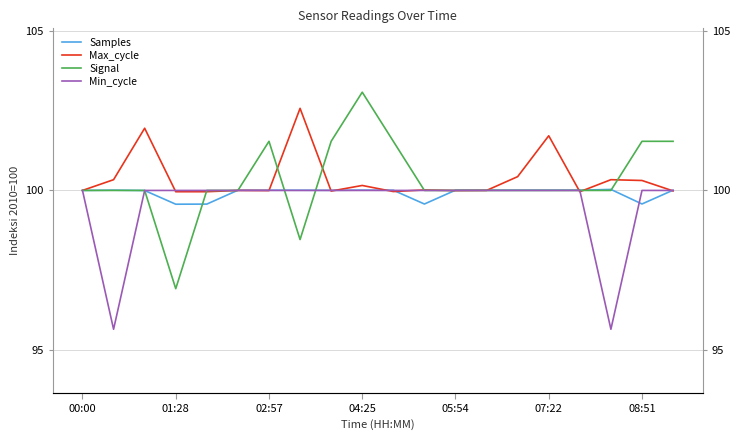

The value of Signal at 00:00 is 171.1. True or false?

False